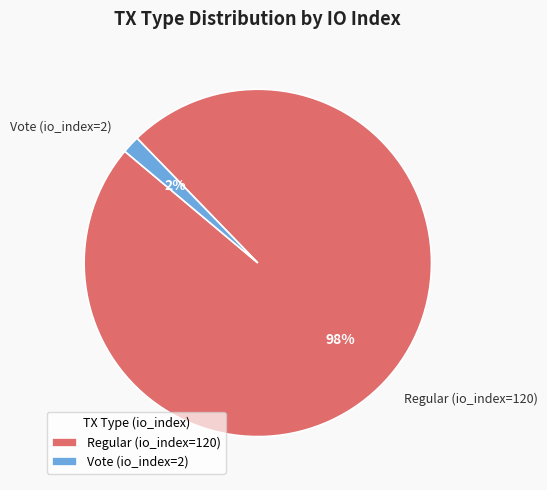

How many segments does this pie chart have?

2